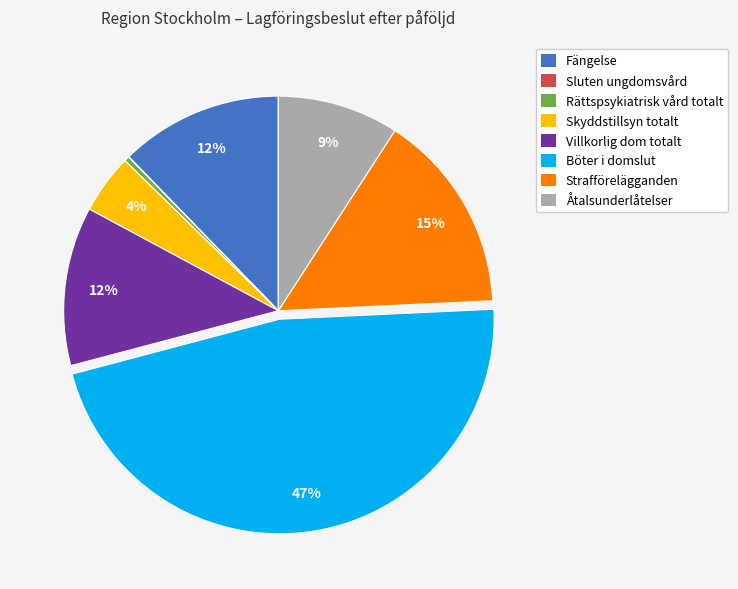

Do Rättspsykiatrisk vård totalt and Strafförelägganden together represent more than half of the pie?

No